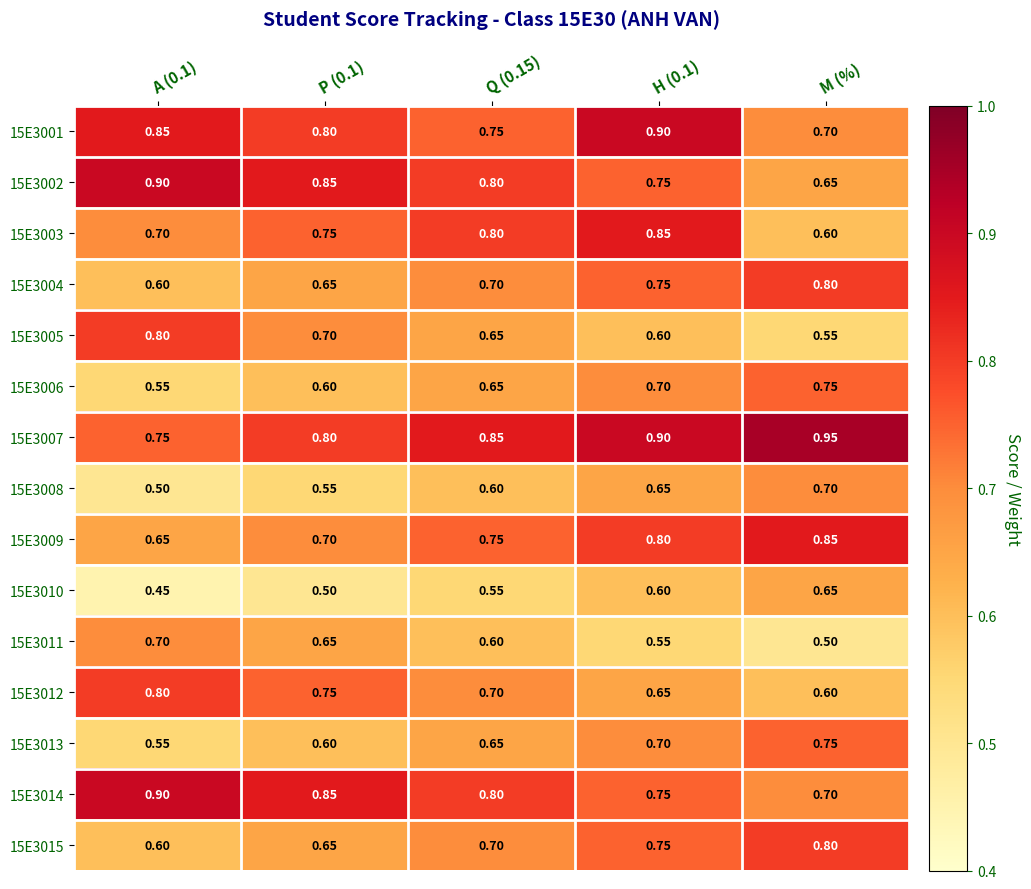

Is the value of 15E3003 at Q (0.15) greater than the value of 15E3007 at A (0.1)?

Yes